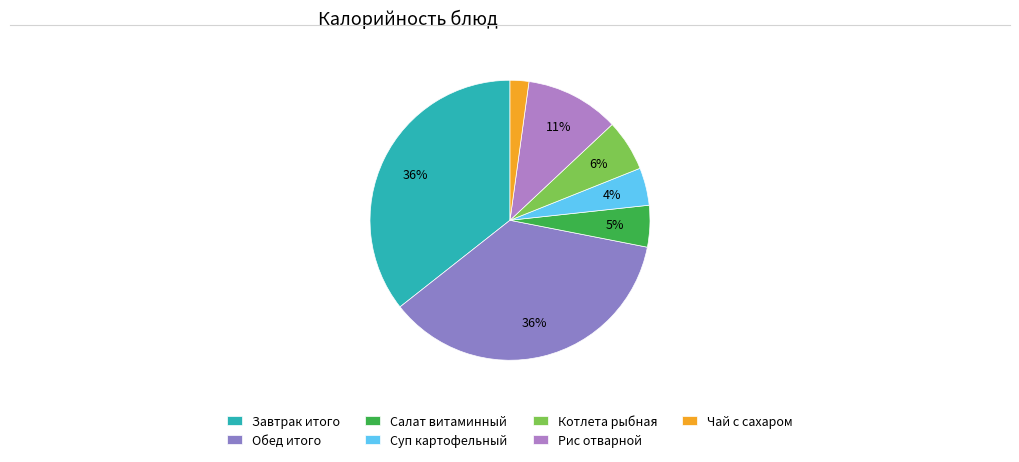

How many segments does this pie chart have?

7